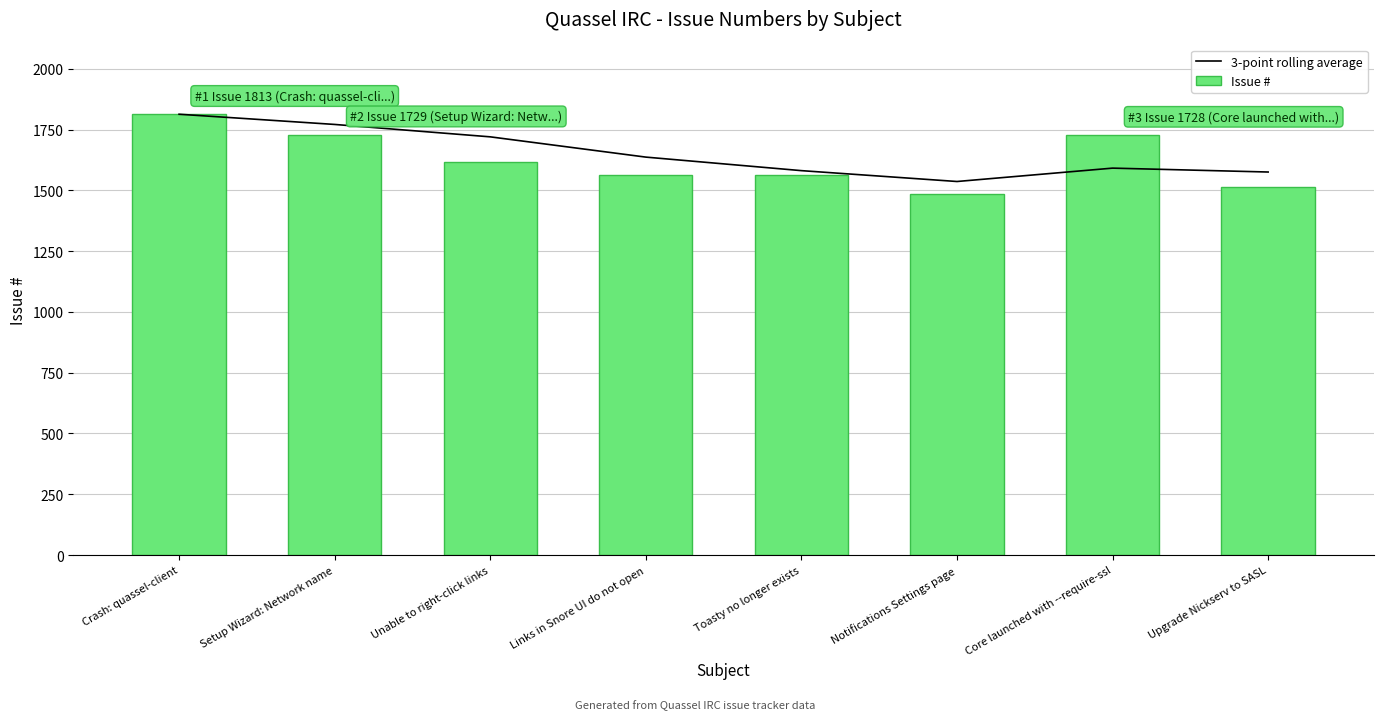

Does the chart contain stacked bars?

No